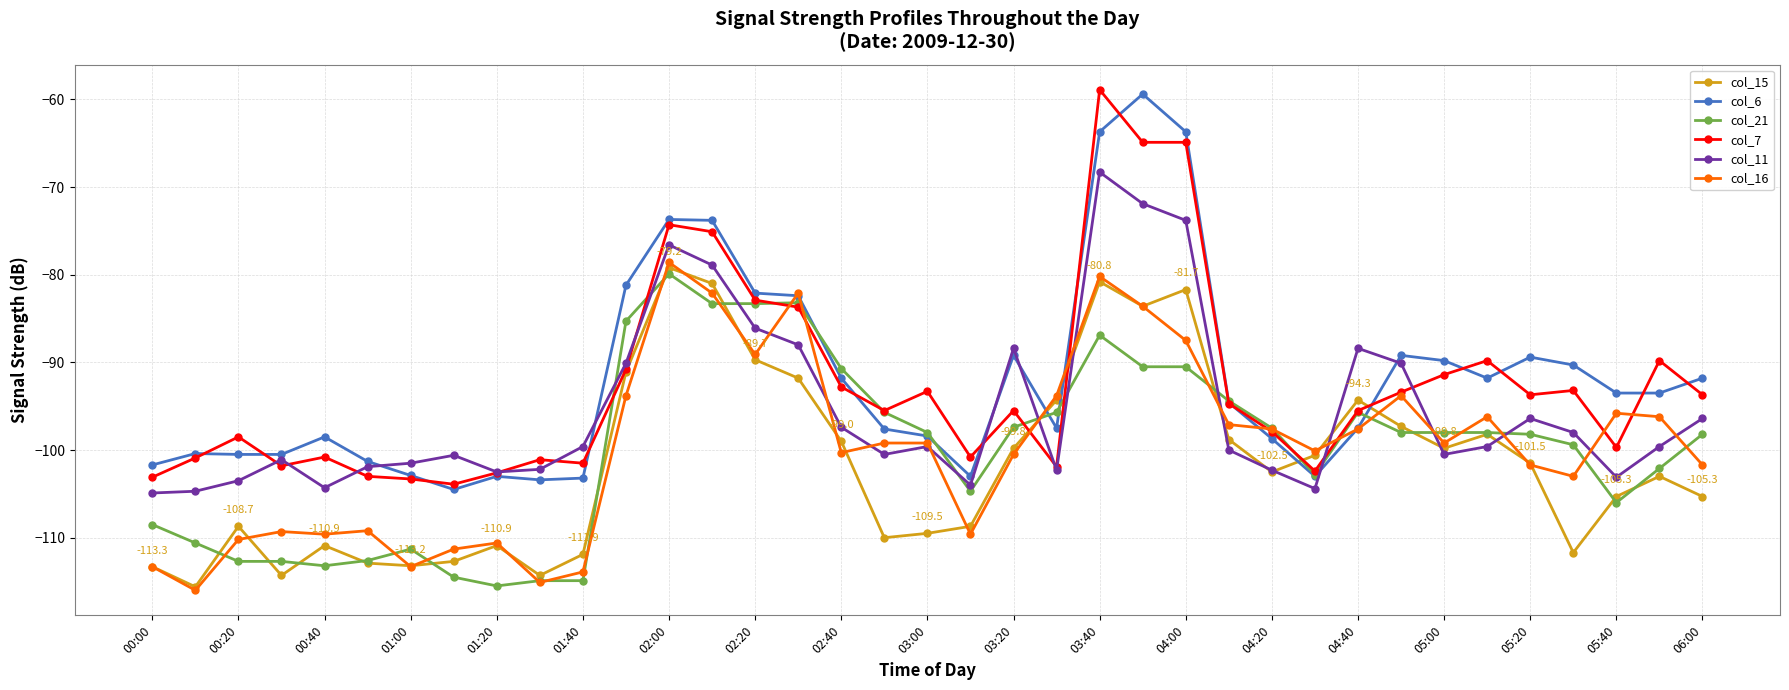

True or false: col_6 and col_11 intersect in this chart.

True